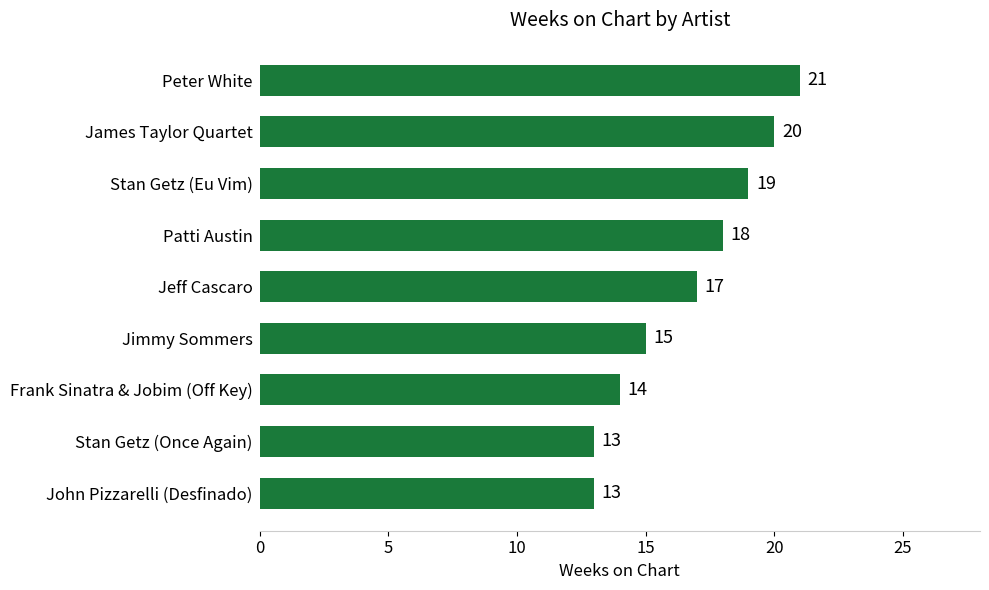

True or false: the data shows 5 at Stan Getz (Once Again).

False